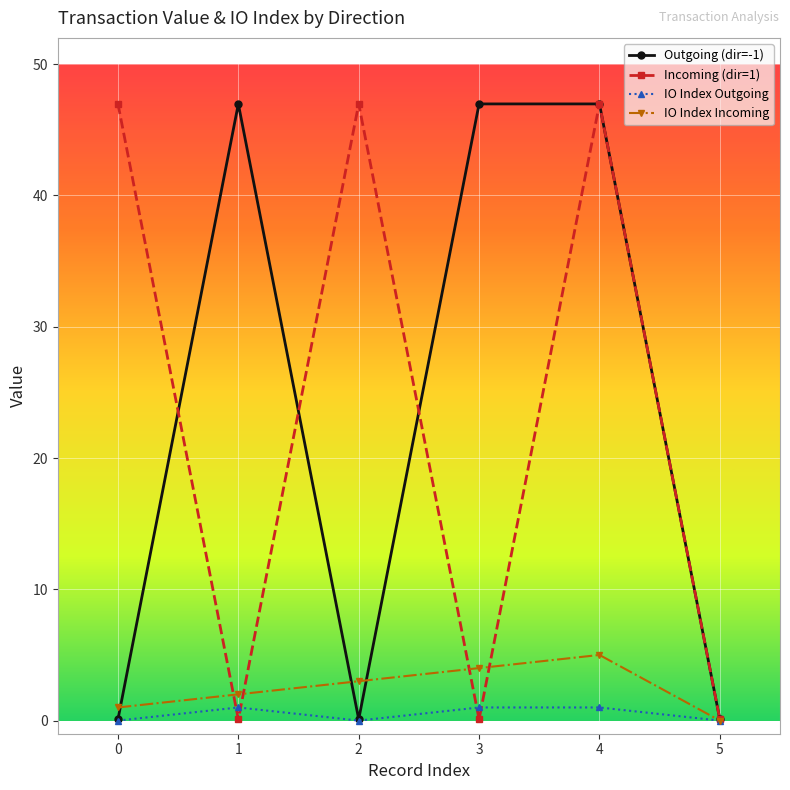

What is the difference between the maximum and minimum values in the IO Index Incoming series?

5.0